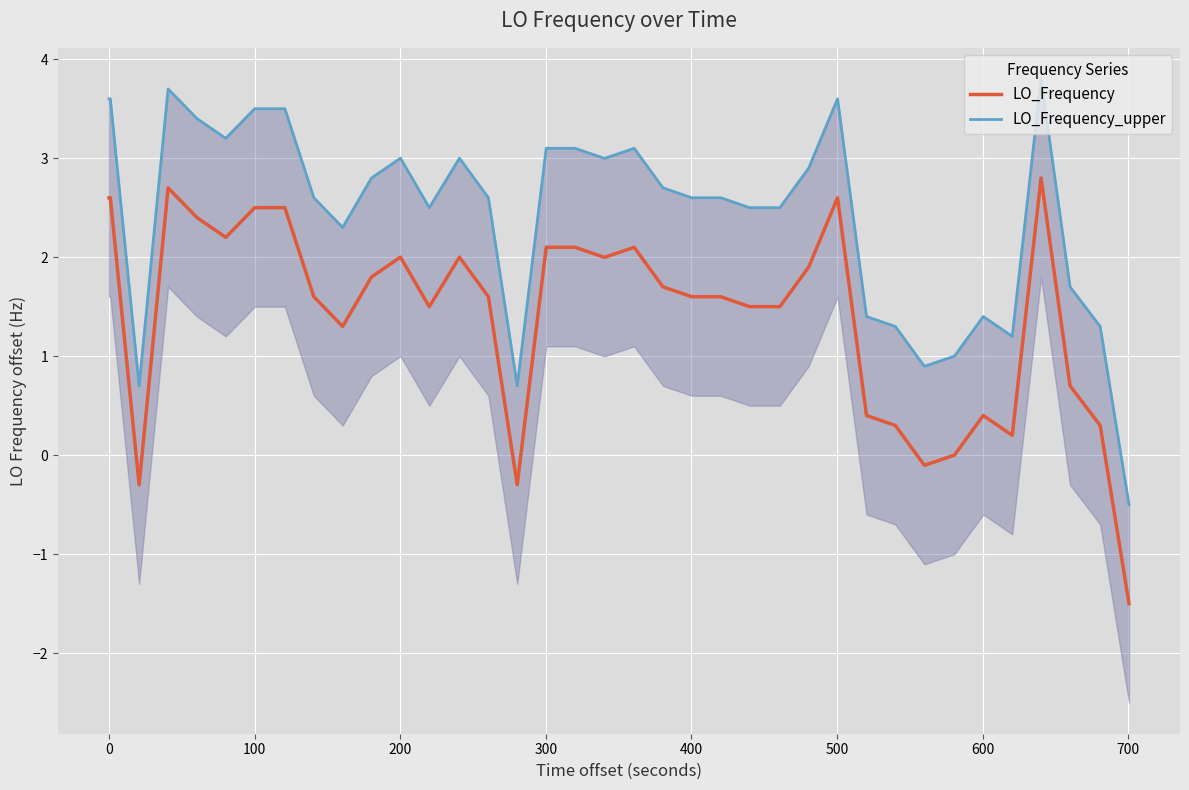

What is the sum of all LO_Frequency values?

57.3